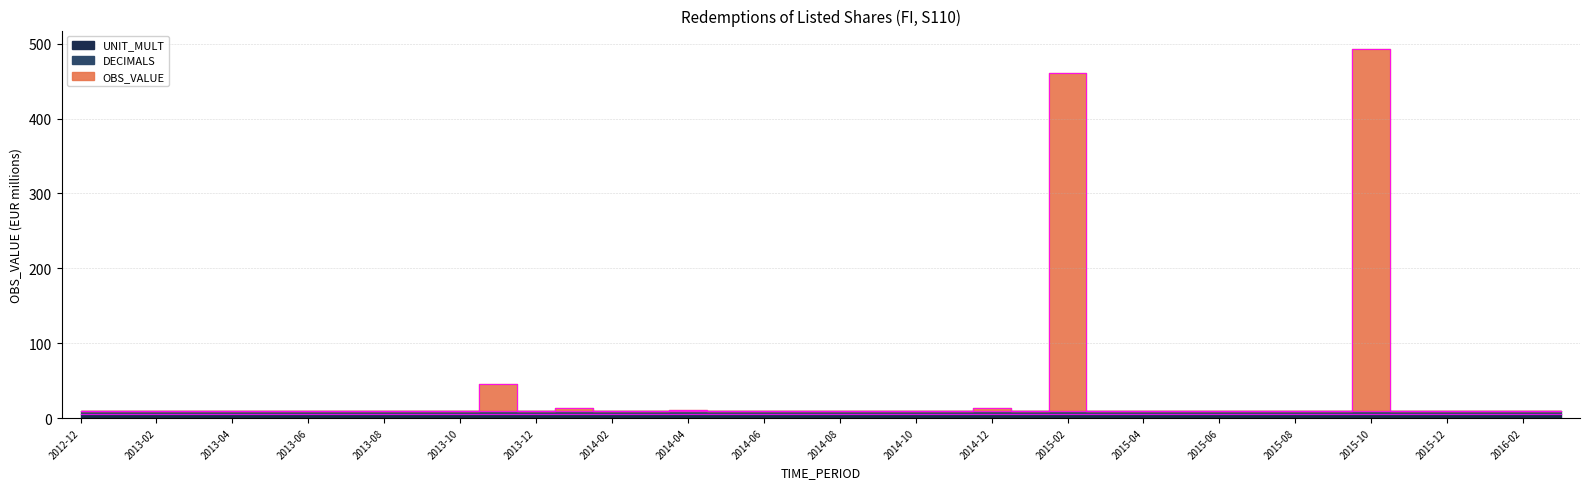

How many data points does each series have?

40